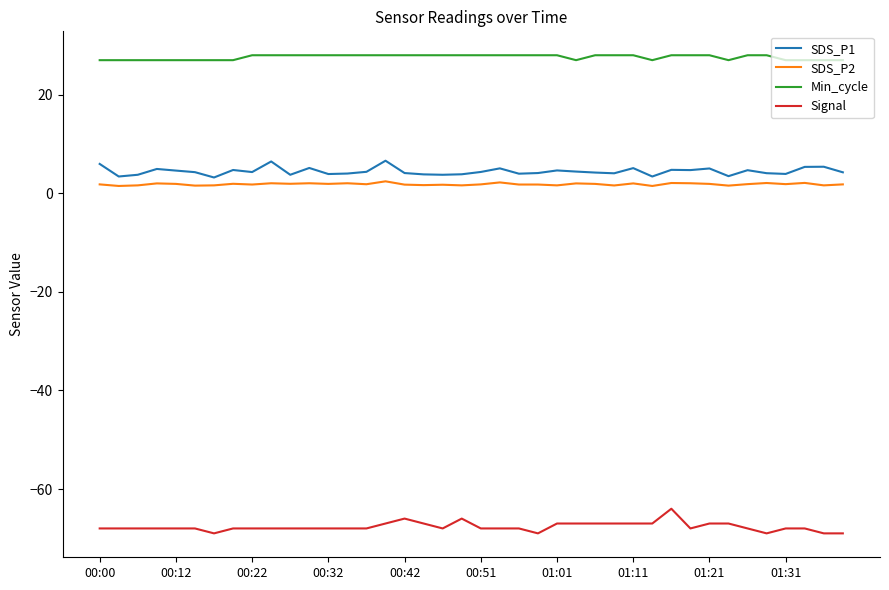

Which series has the largest total across all categories?

Min_cycle